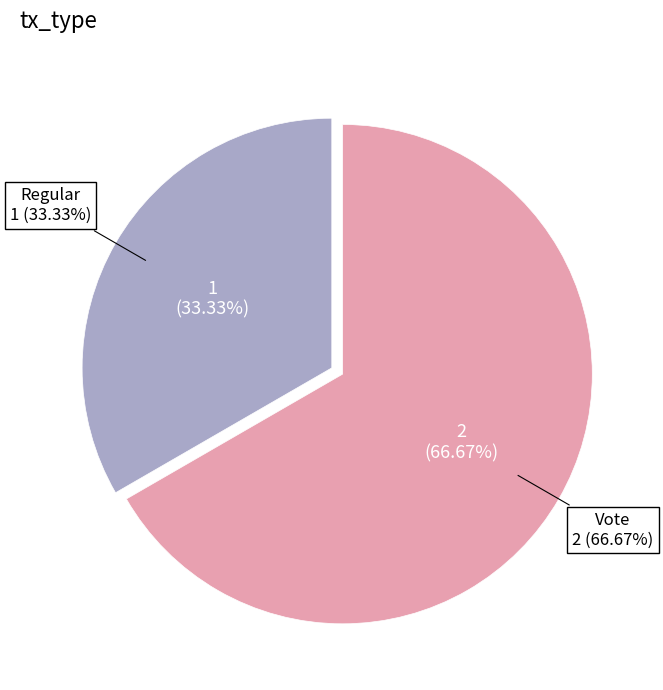

Which slice is the smallest?

Regular